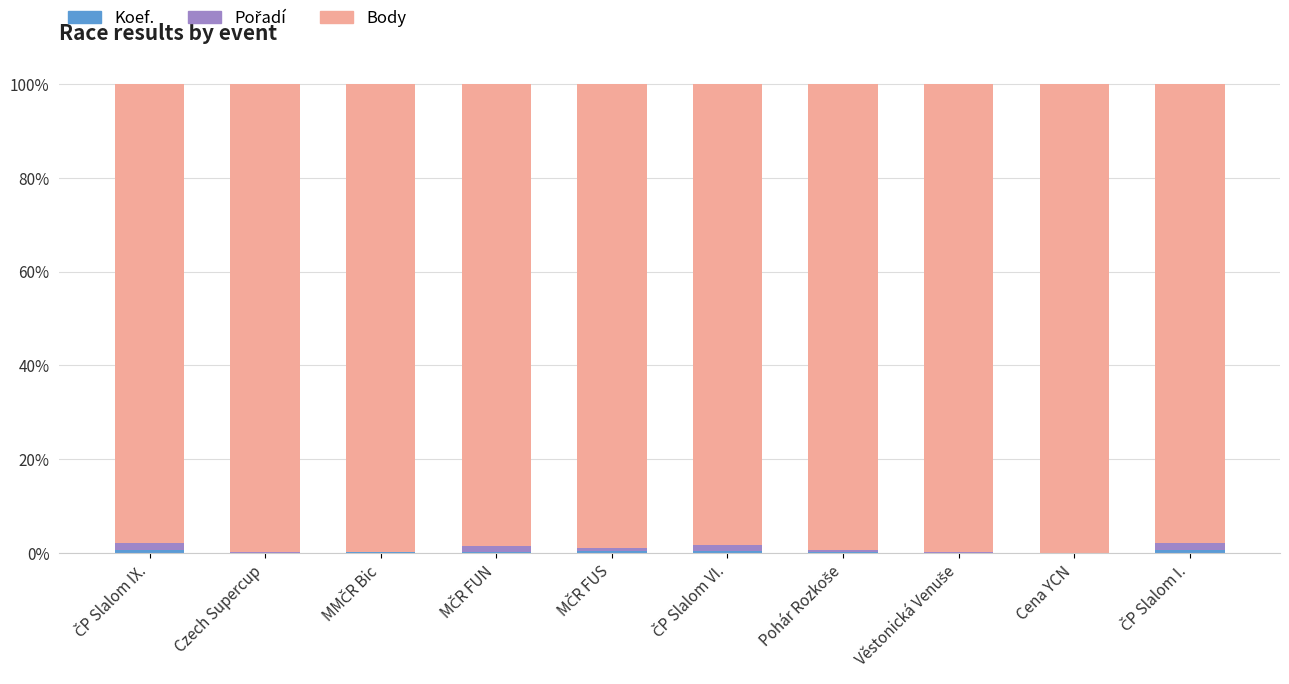

Which series has the largest total across all categories?

Body